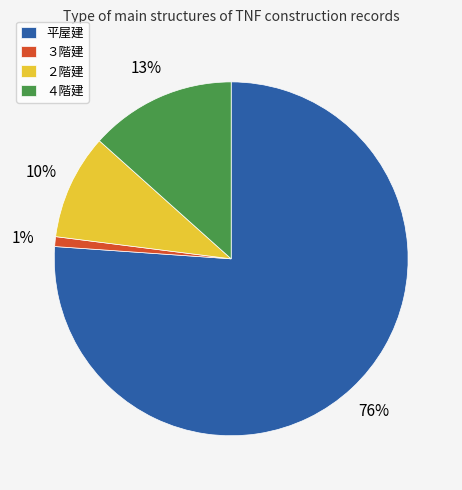

What percentage is the 平屋建 slice, to the nearest percent?

76%